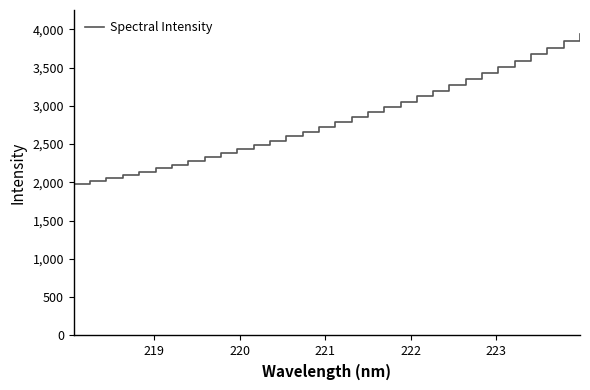

What is the difference between the maximum and minimum values?

1961.3